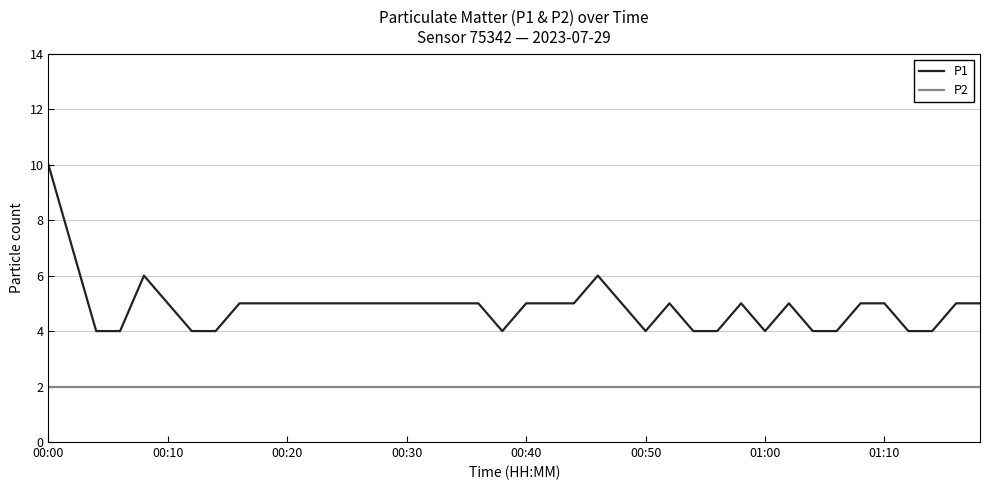

Which series has the largest range (max minus min)?

P1